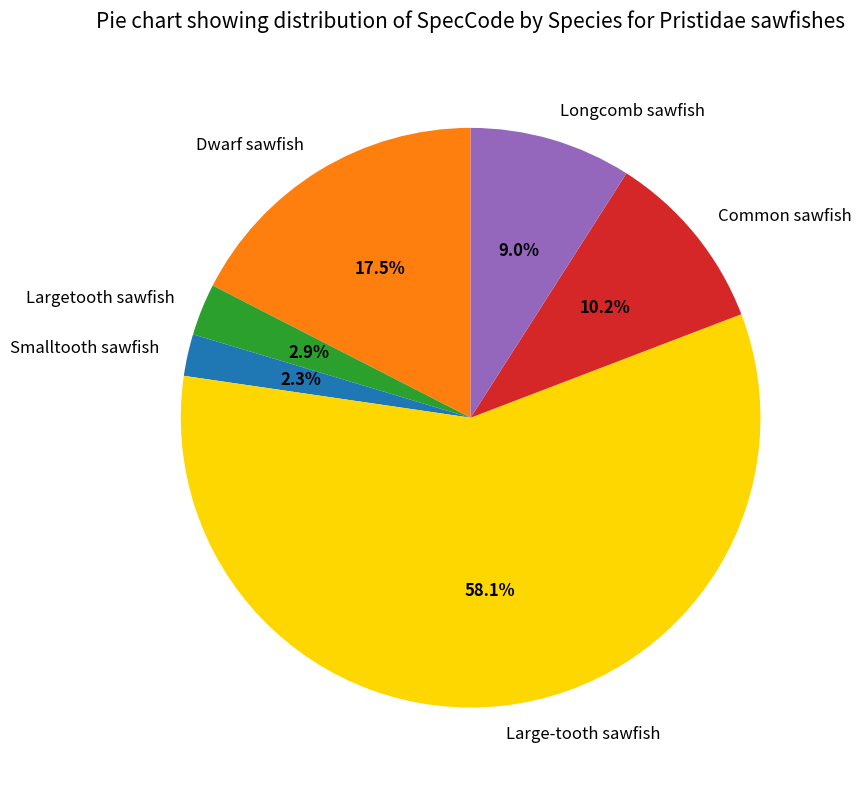

Does any single category account for the majority?

Yes